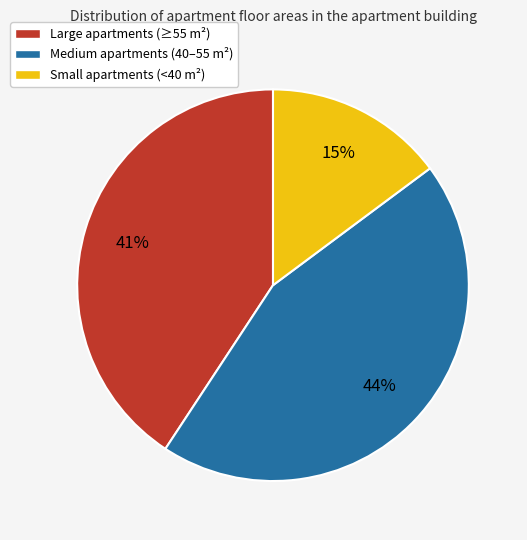

Rank the categories by value from lowest to highest.

Small apartments (<40 m²), Large apartments (≥55 m²), Medium apartments (40–55 m²)